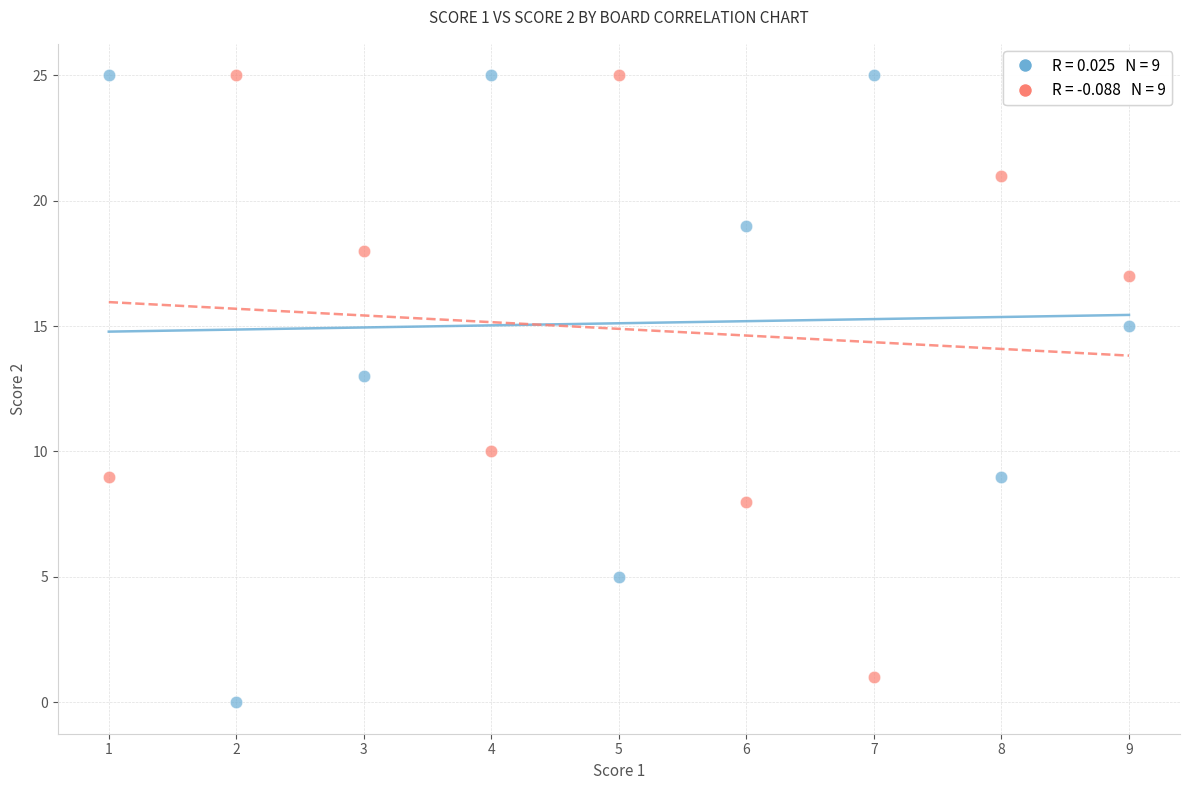

Across all series, what Y value is closest to 12?

13